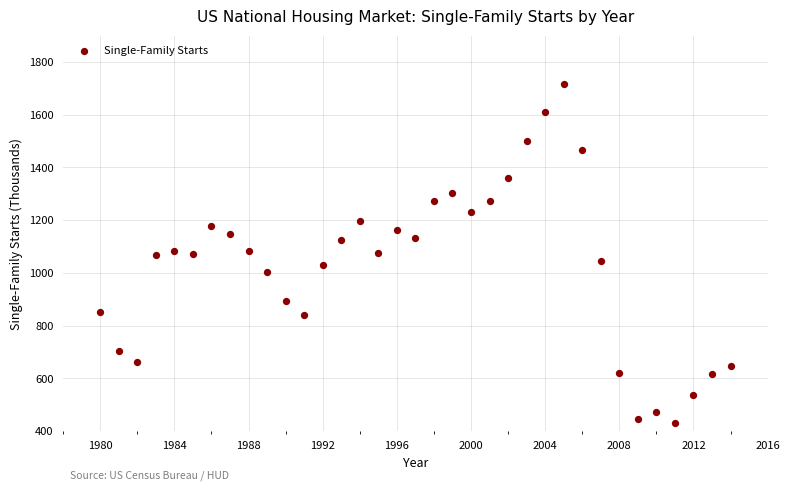

What is the range of X values (max minus min)?

34.0